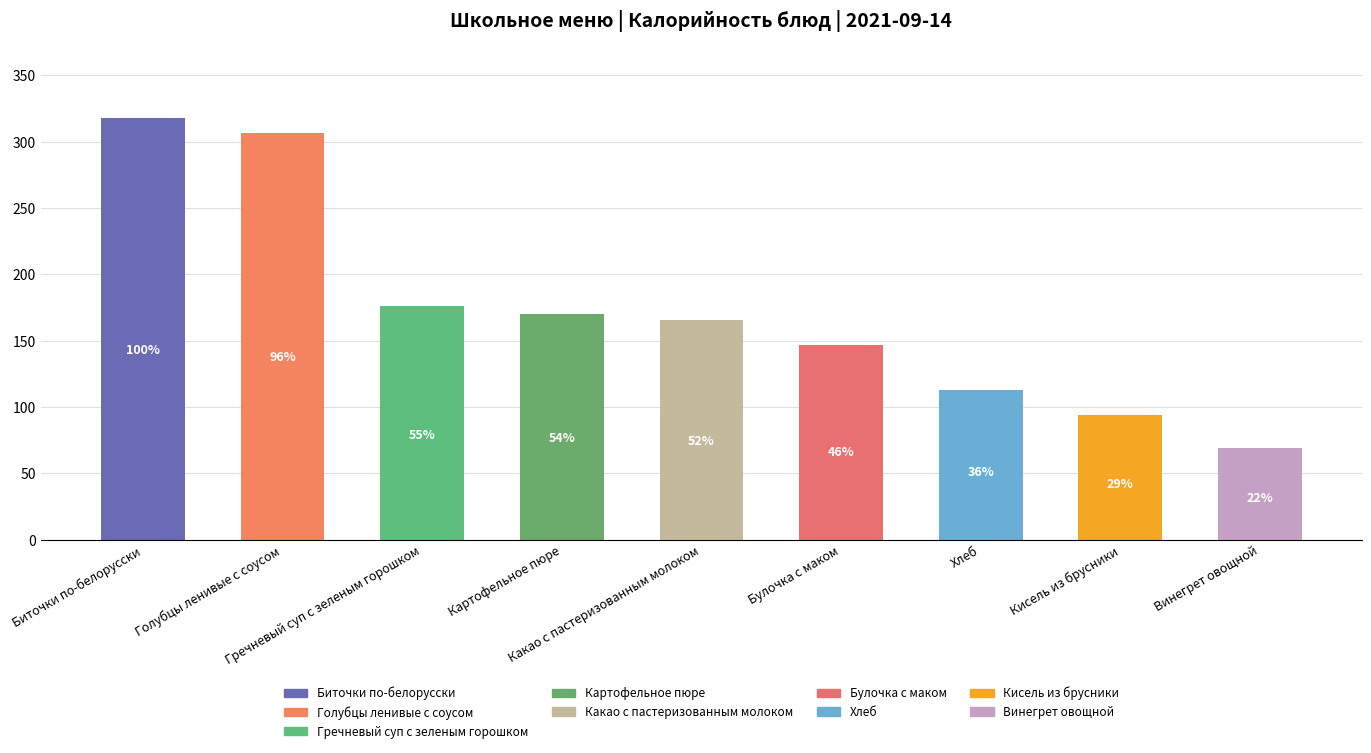

What is the label of the 2nd bar from the right?

Кисель из брусники